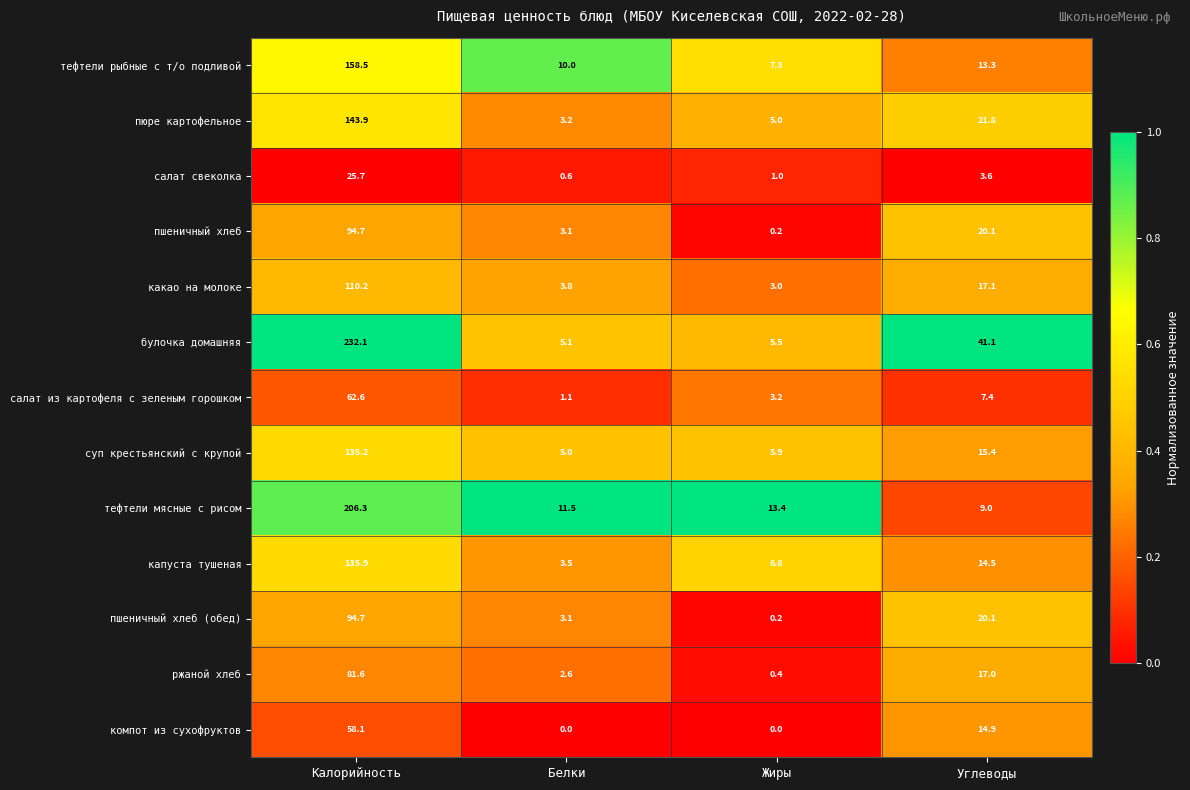

The ржаной хлеб series shows 112.2 at Калорийность. True or false?

False